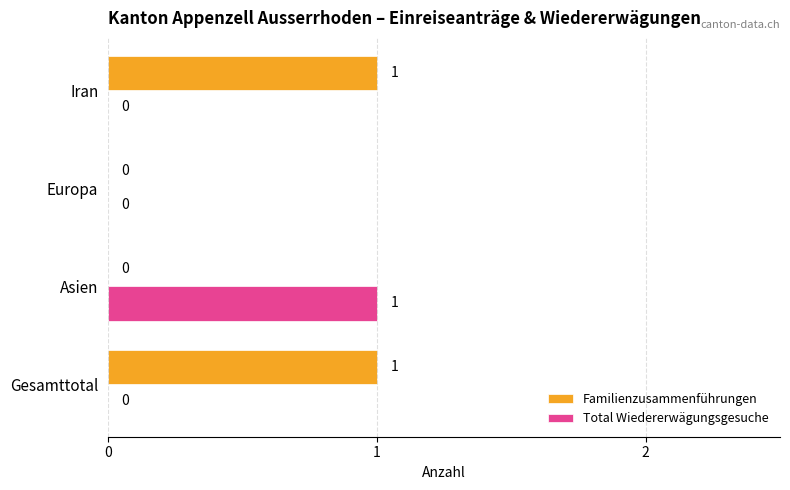

The Total Wiedererwägungsgesuche series shows 0 at Asien. True or false?

False